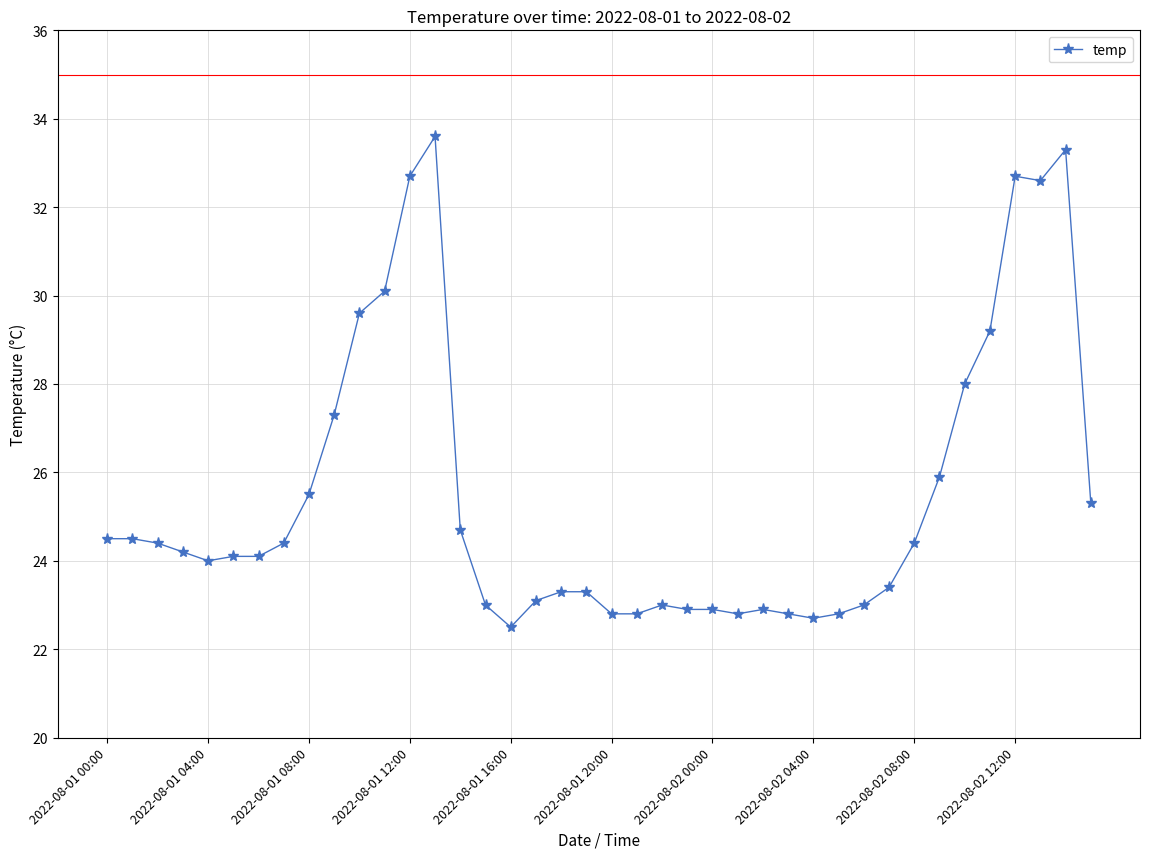

What is the difference between the second highest and second lowest values?

10.6